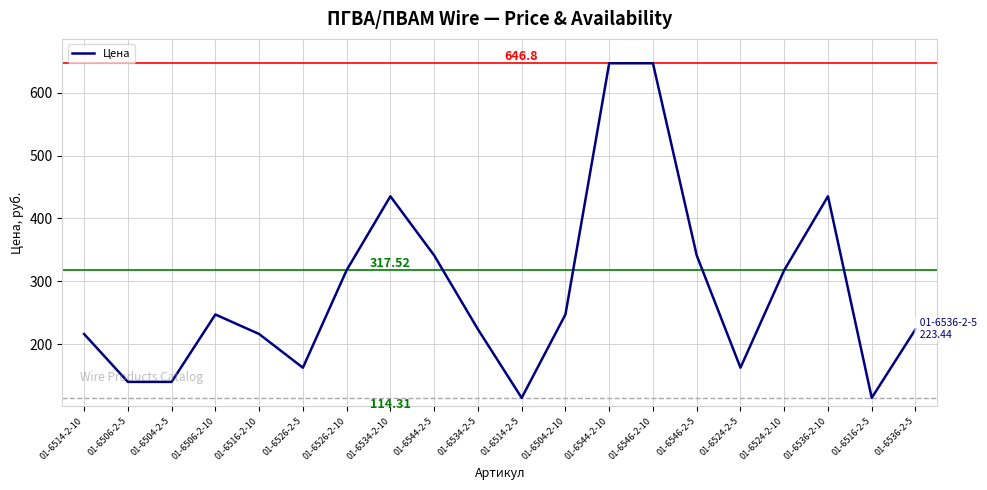

True or false: there are more than 1 points higher than both neighbors.

True